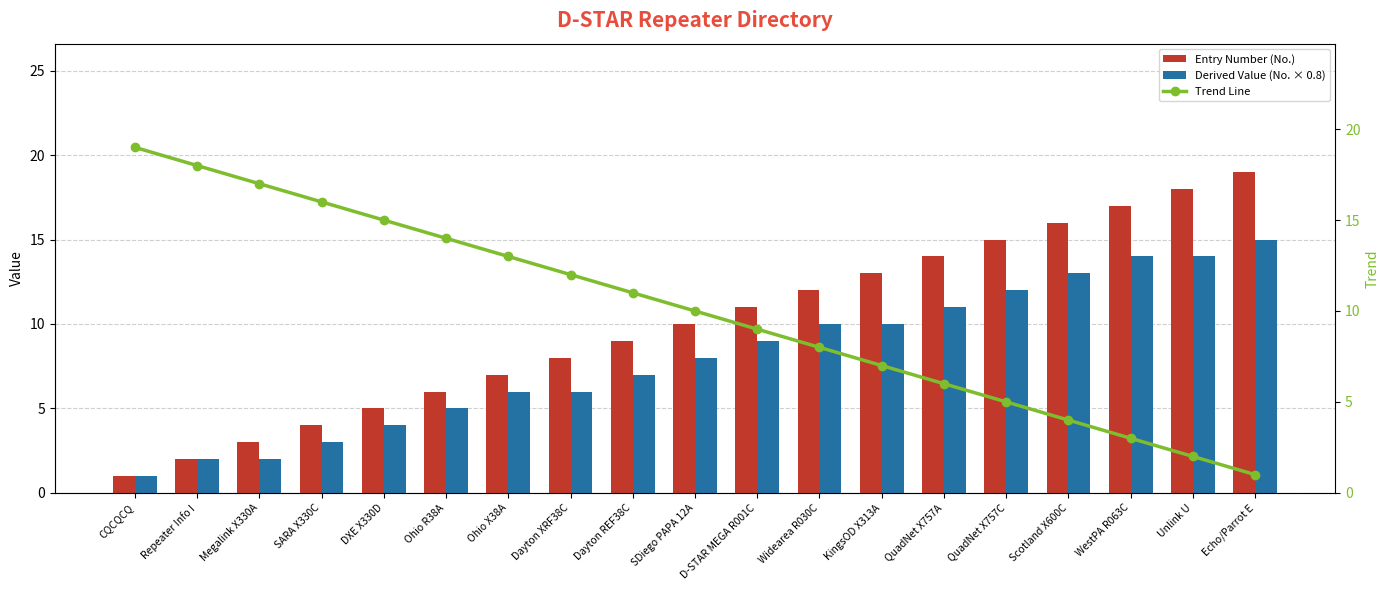

Rank the series by their maximum value, from highest to lowest.

Entry Number (No.), Trend Line, Derived Value (No. × 0.8)